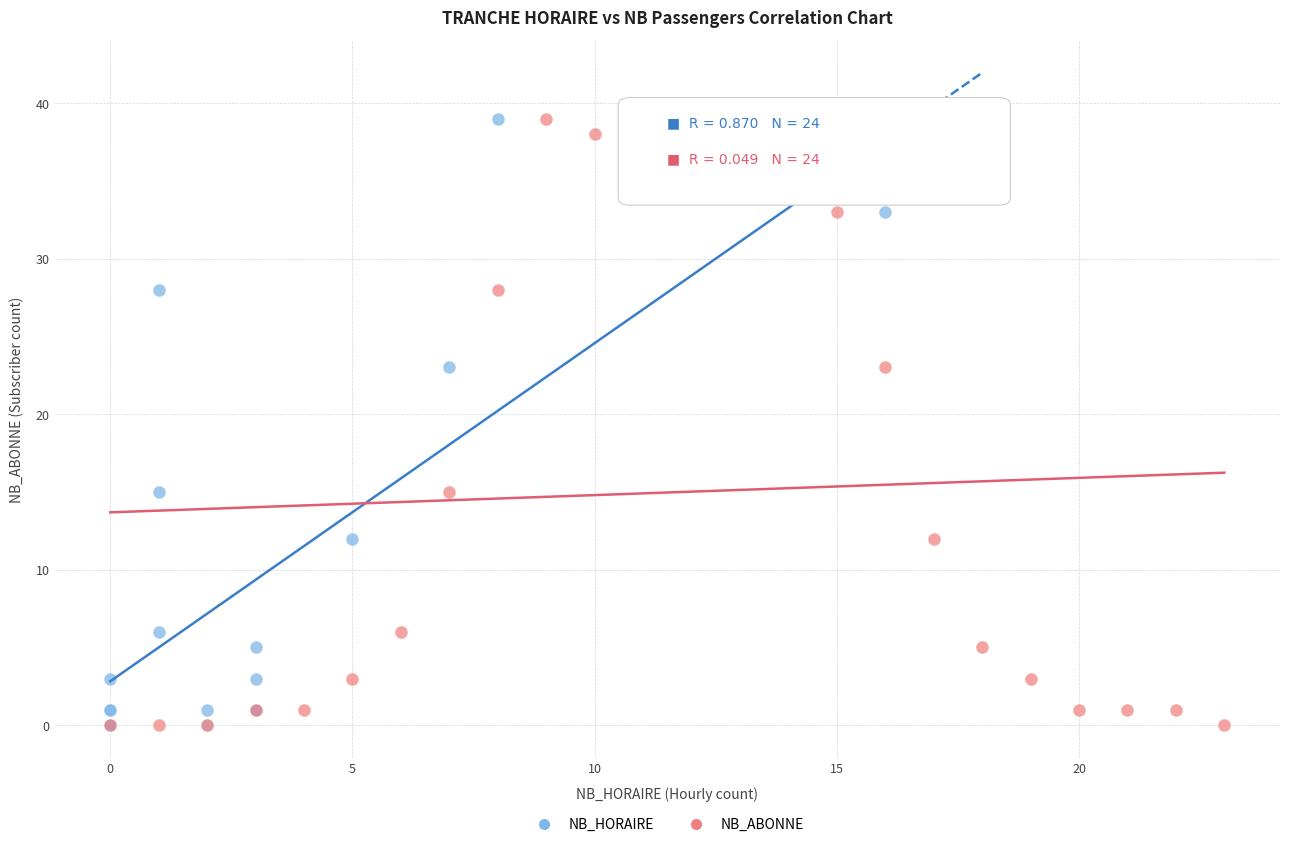

What are all the series names shown in the legend?

NB_HORAIRE, NB_ABONNE